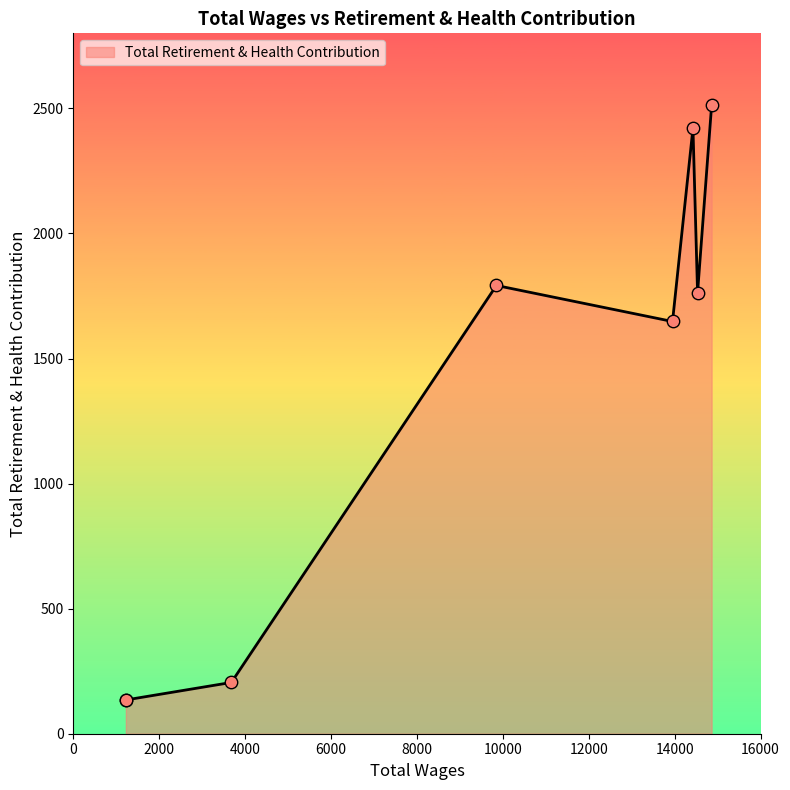

What is the ratio of the value at 14859.0 to the value at 3680.0?

12.3